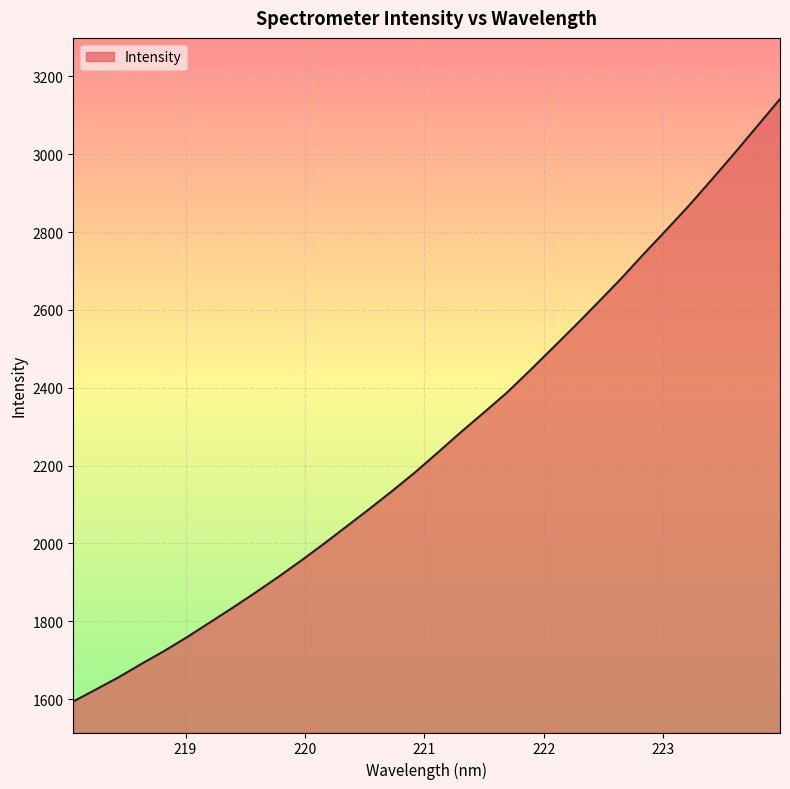

What is the greatest value displayed?

3141.7